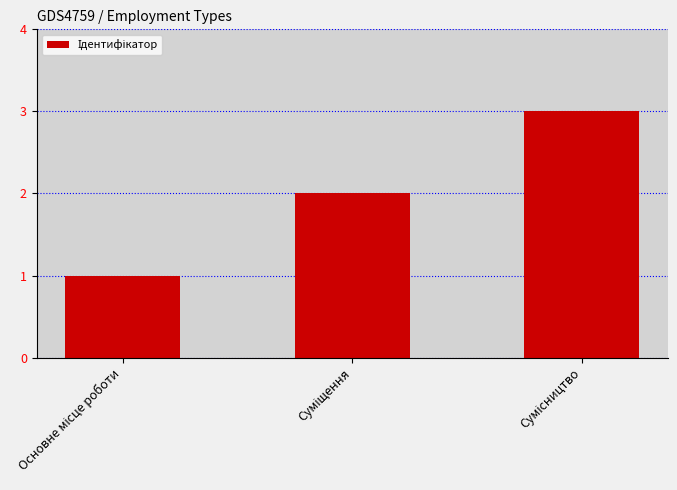

Count the number of data series in this chart.

1